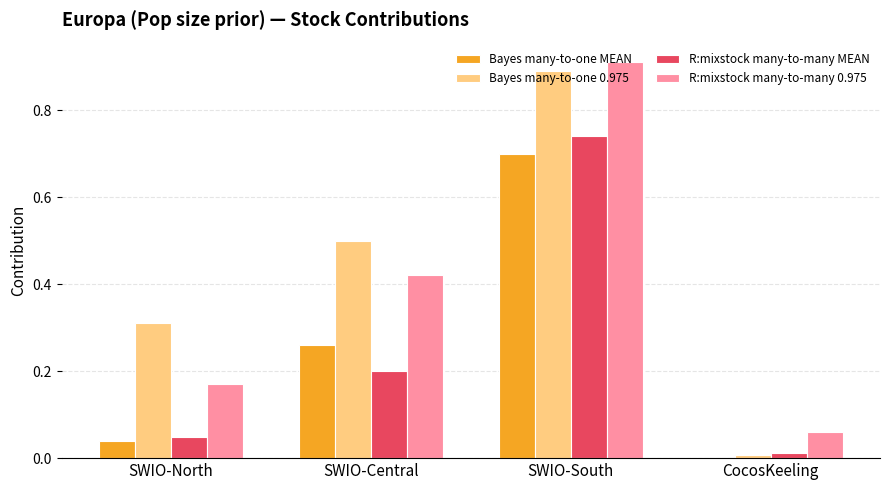

Is it true that R:mixstock many-to-many MEAN equals 0.0 at SWIO-North?

True